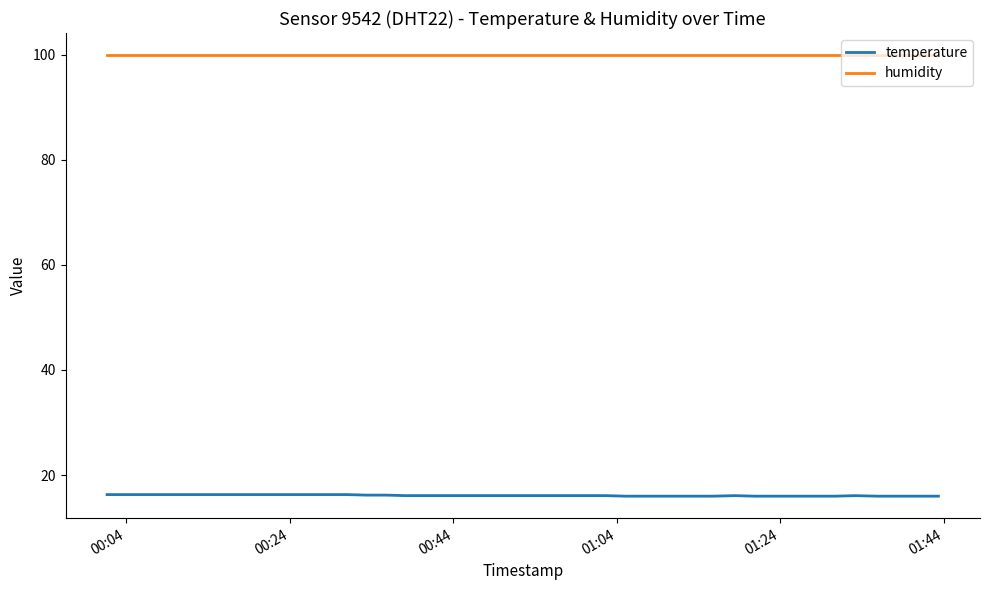

True or false: temperature and humidity intersect in this chart.

False